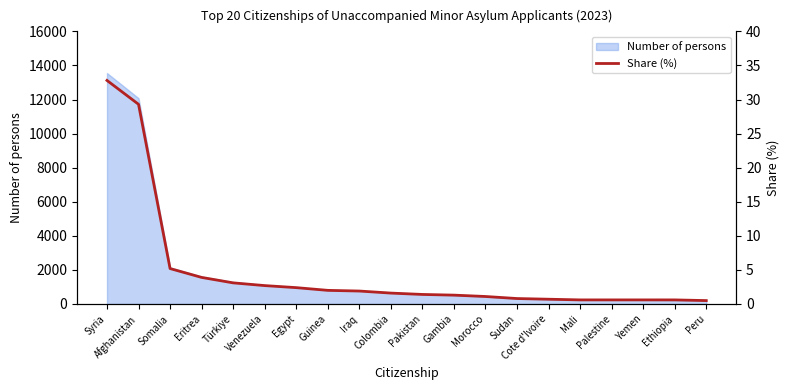

Does the chart have visible grid lines?

No